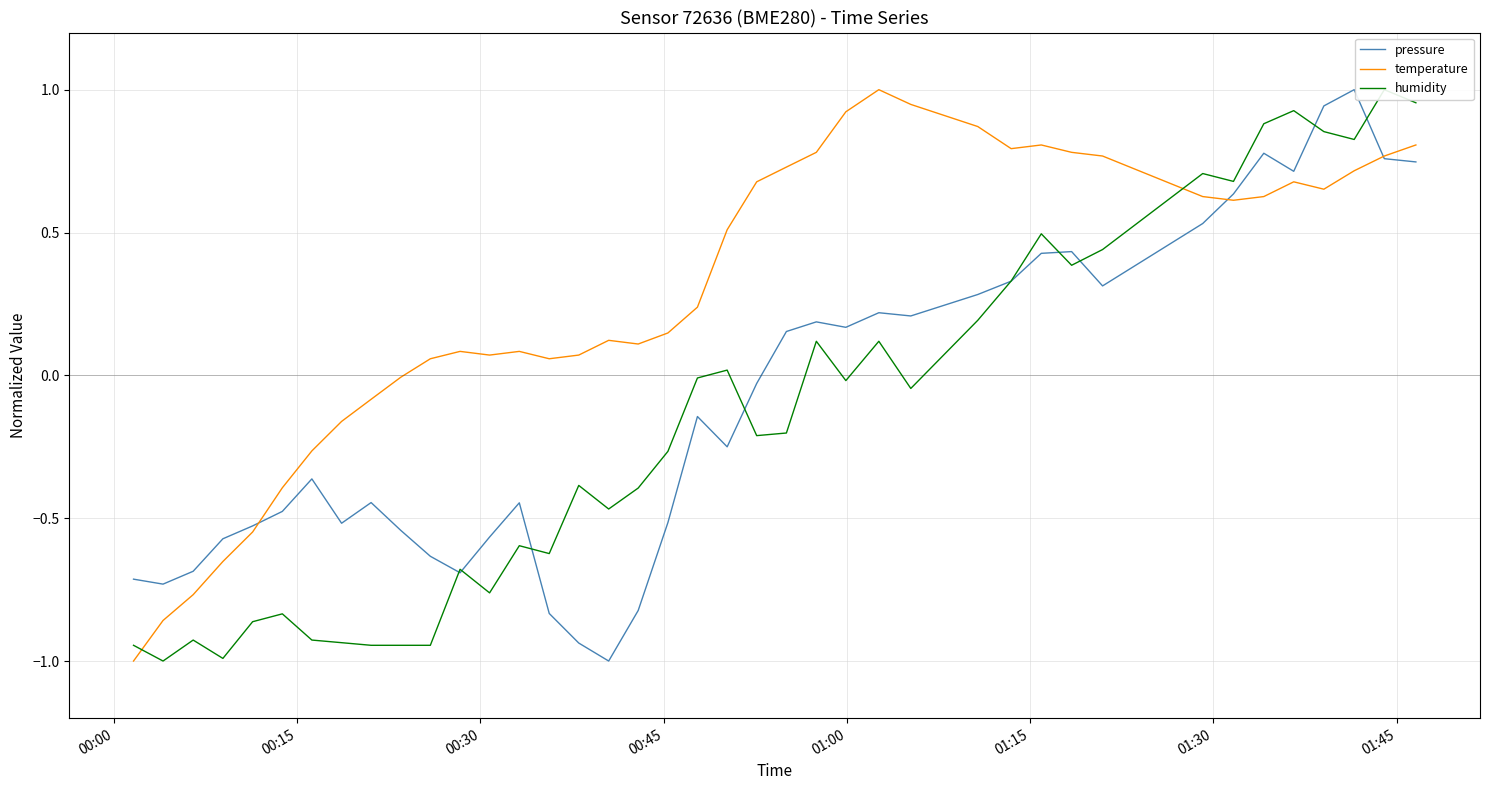

What is the minimum value for temperature?

-1.0